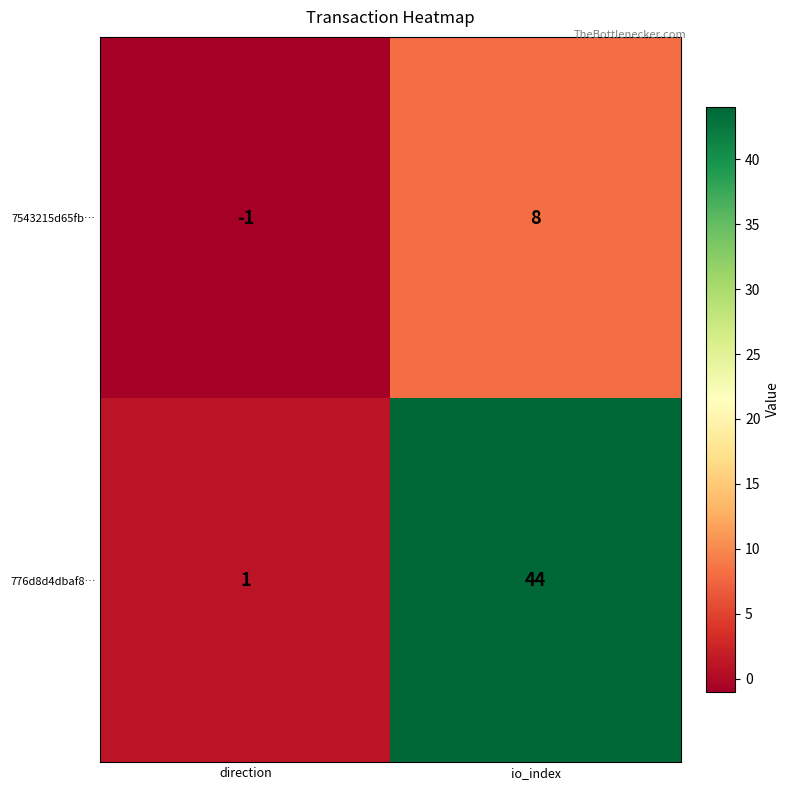

What is the difference between the maximum and minimum values in the 776d8d4dbaf8… series?

43